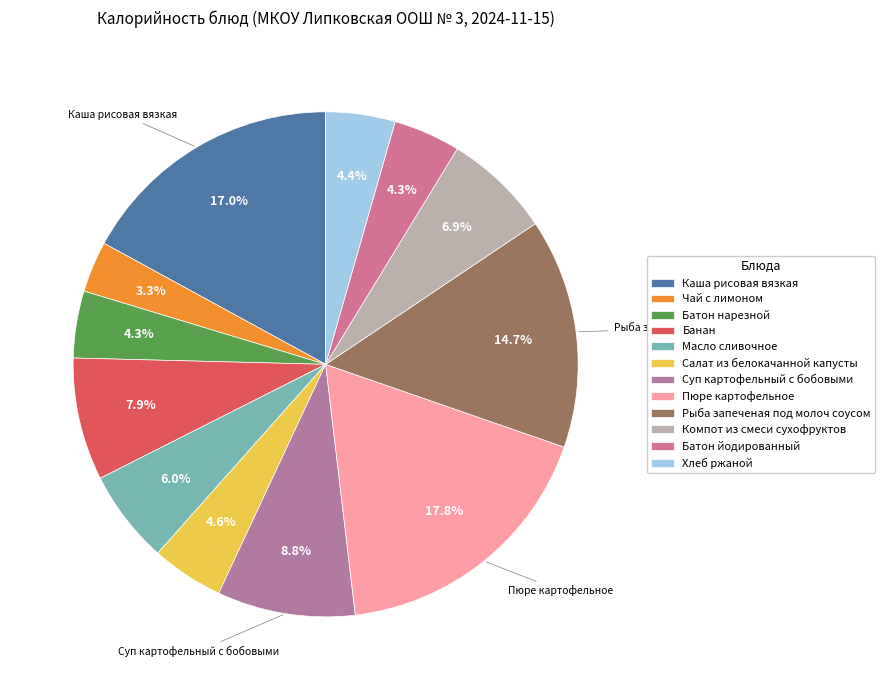

The Хлеб ржаной slice represents 4% of the pie. True or false?

True